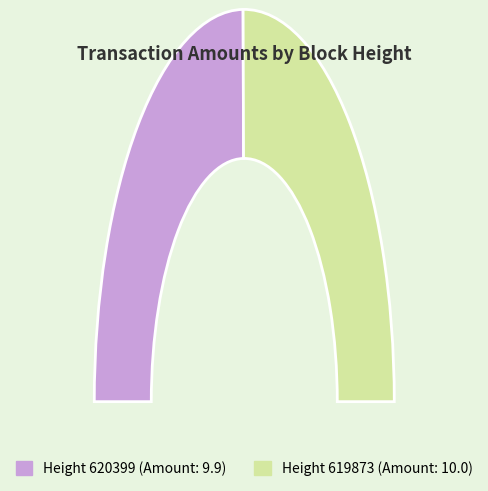

Do 620399 and 619873 together represent more than half of the pie?

Yes